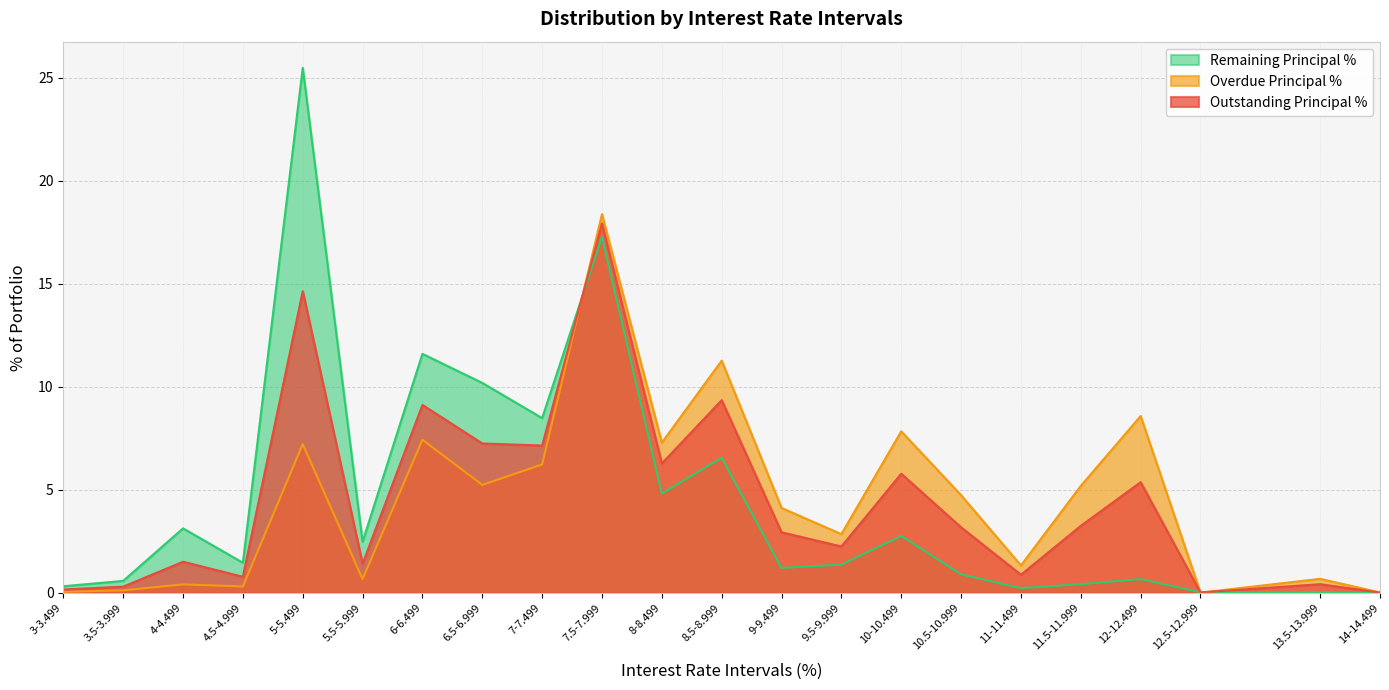

In Overdue Principal %, how many points are higher than both neighbors (excluding endpoints)?

8